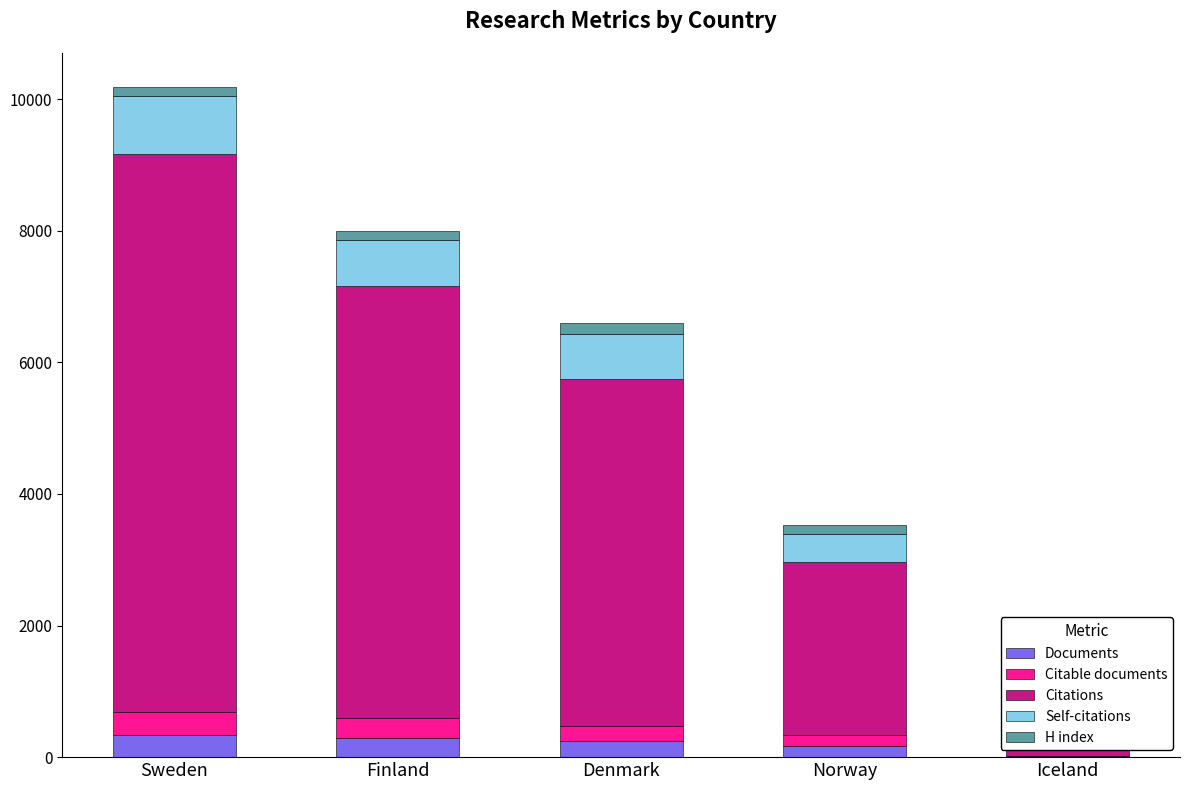

The Citable documents series shows 296 at Finland. True or false?

True